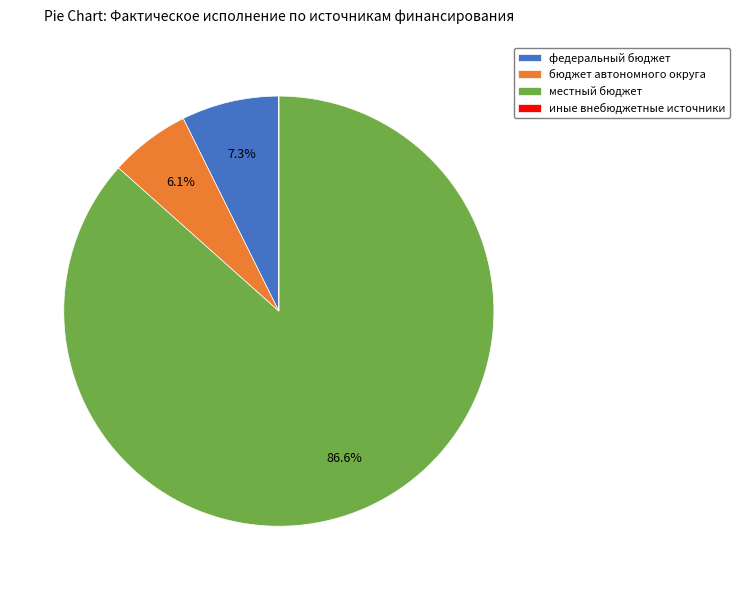

To the nearest percent, what is the difference between the largest and smallest slice percentages?

87%